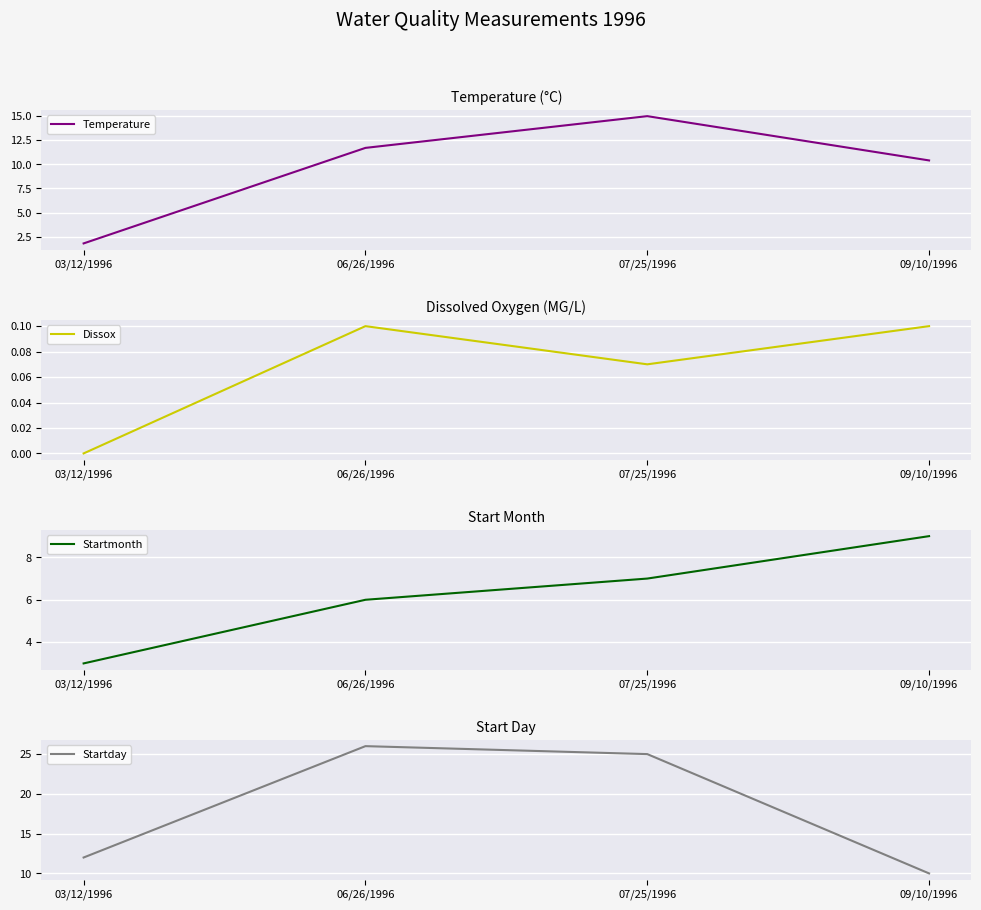

True or false: Startday and Dissox intersect in this chart.

False